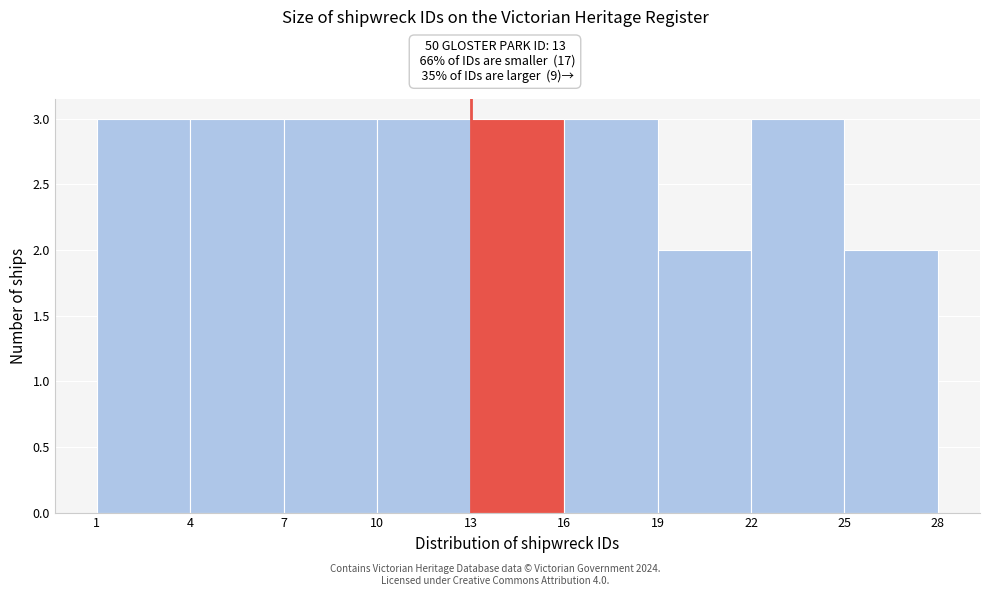

Reading left to right, transcribe this chart: for each bar, give the range it covers on the x-axis and its height. The values are not printed on the chart, so give them approximately, as read against the axis.

1 to 4: 3
4 to 7: 3
7 to 10: 3
10 to 13: 3
13 to 16: 3
16 to 19: 3
19 to 22: 2
22 to 25: 3
25 to 28: 2